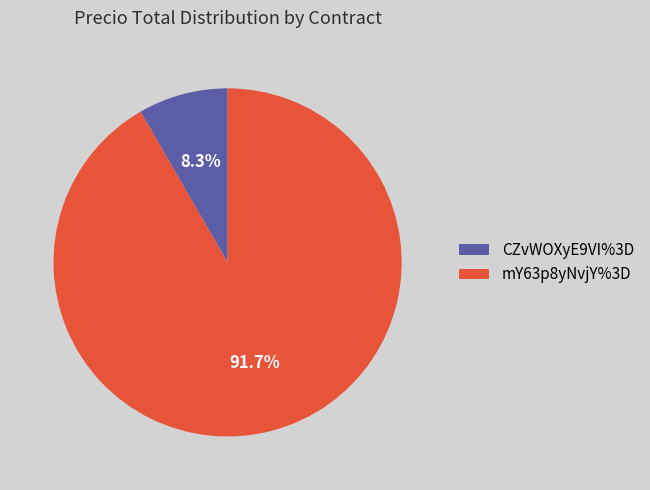

Which category has the smallest portion of the pie?

CZvWOXyE9VI%3D